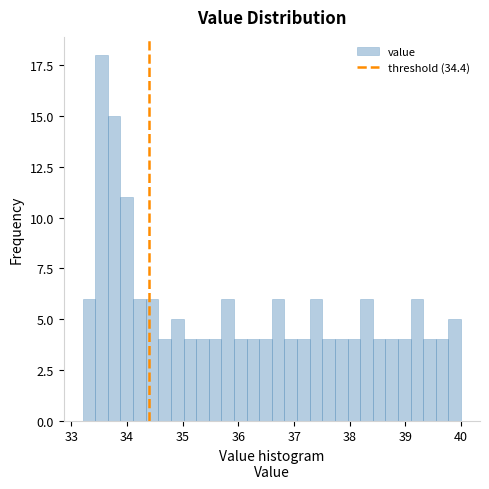

Around what value on the x-axis is the tallest bar? Give the approximate position of its centre, as read against the axis.

33.5